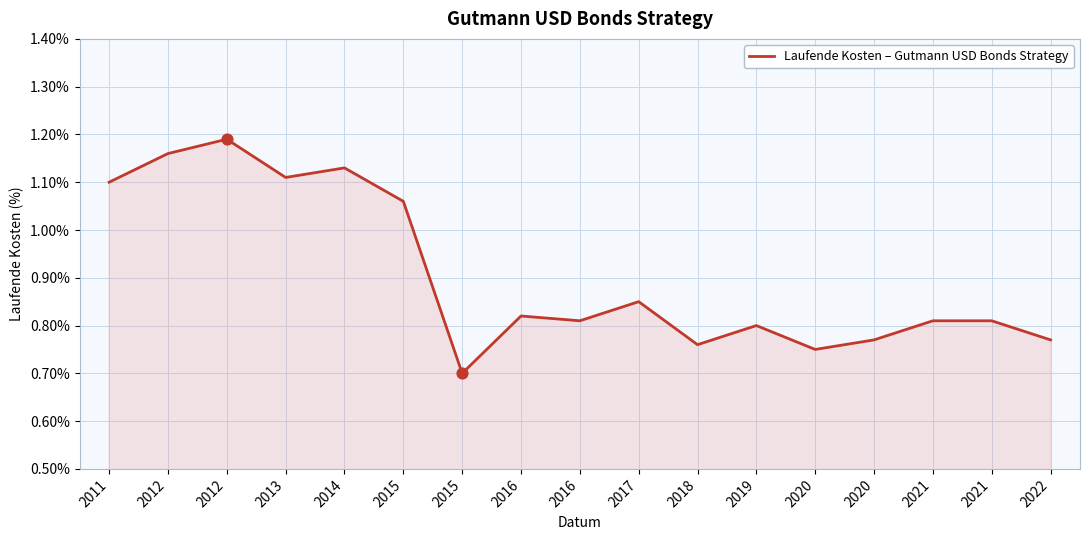

Approximately how many times larger is the value at 2021 compared to 2012?

0.7